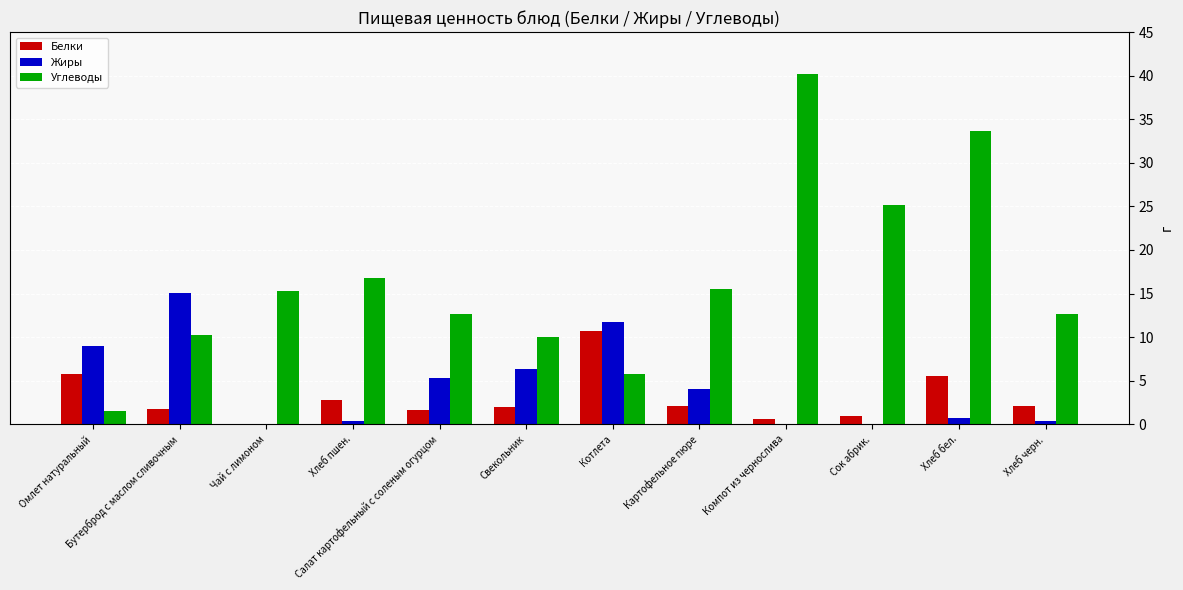

Which category has the highest value in the Углеводы series?

Компот из чернослива